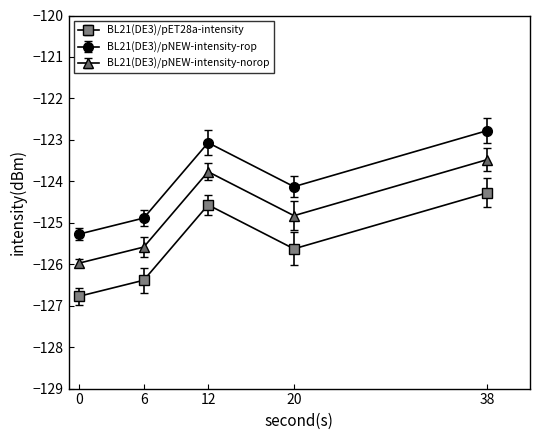

What is the difference between the highest and lowest values at 38?

1.5